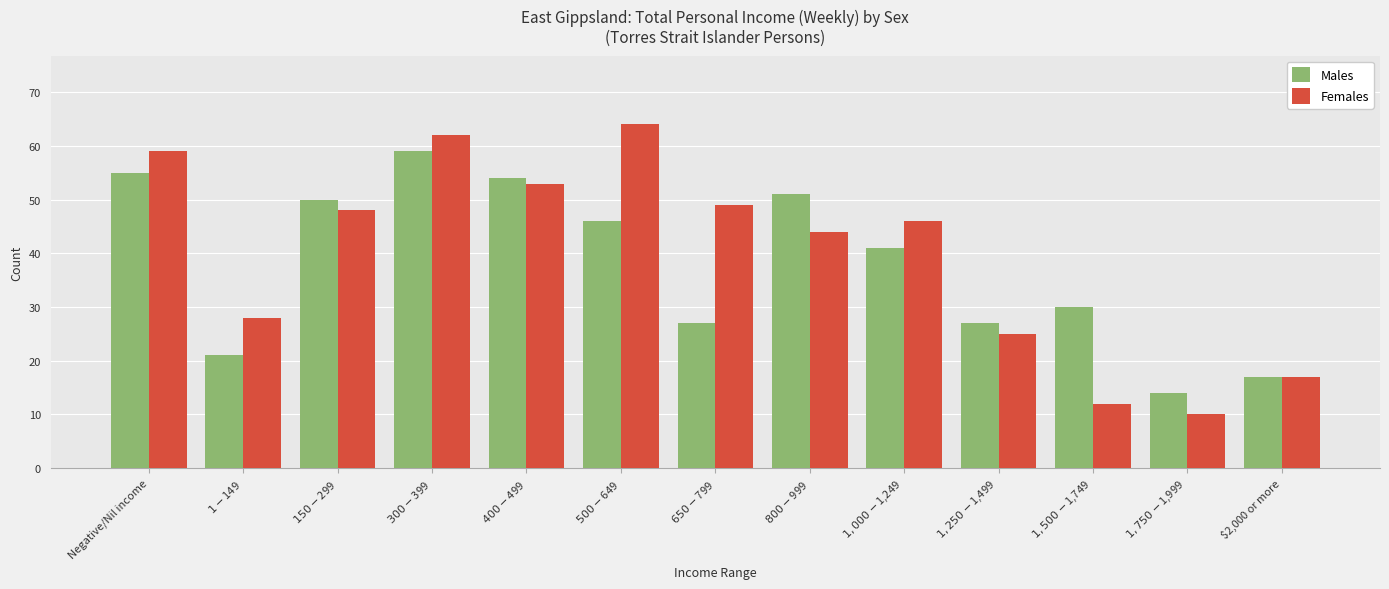

Rank the categories by Females value from lowest to highest.

$1,750-$1,999, $1,500-$1,749, $2,000 or more, $1,250-$1,499, $1-$149, $800-$999, $1,000-$1,249, $150-$299, $650-$799, $400-$499, Negative/Nil income, $300-$399, $500-$649